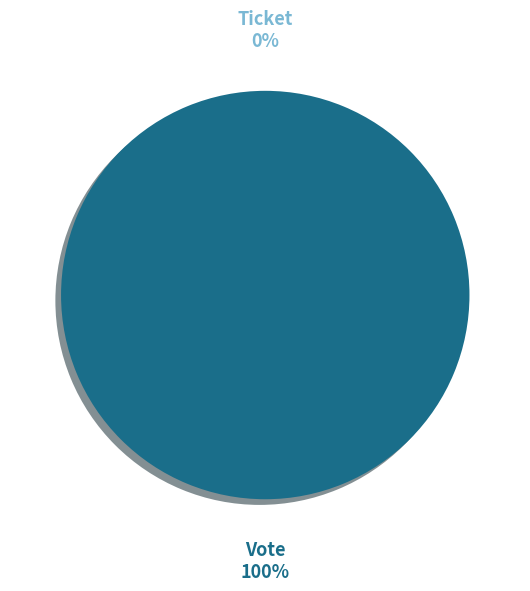

Rank the categories by value from lowest to highest.

Ticket, Vote